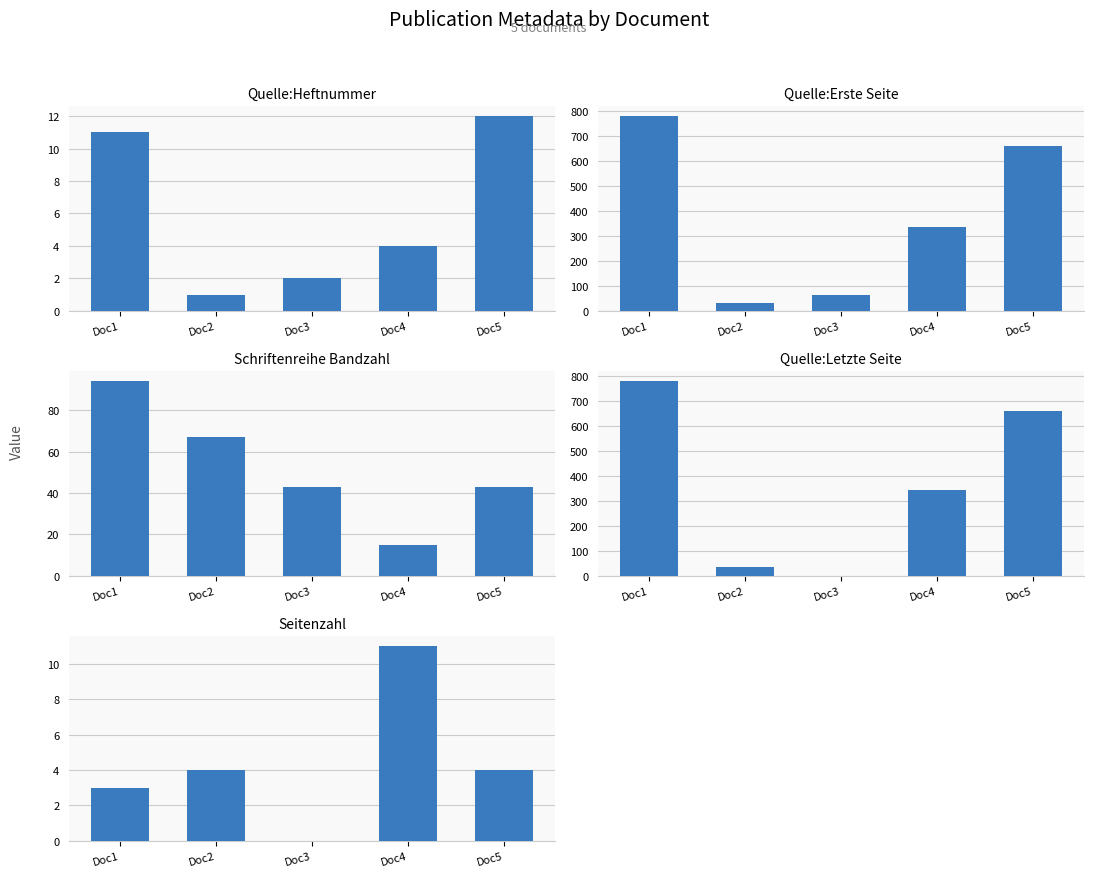

The value of Schriftenreihe Bandzahl at Doc5 is 24. True or false?

False